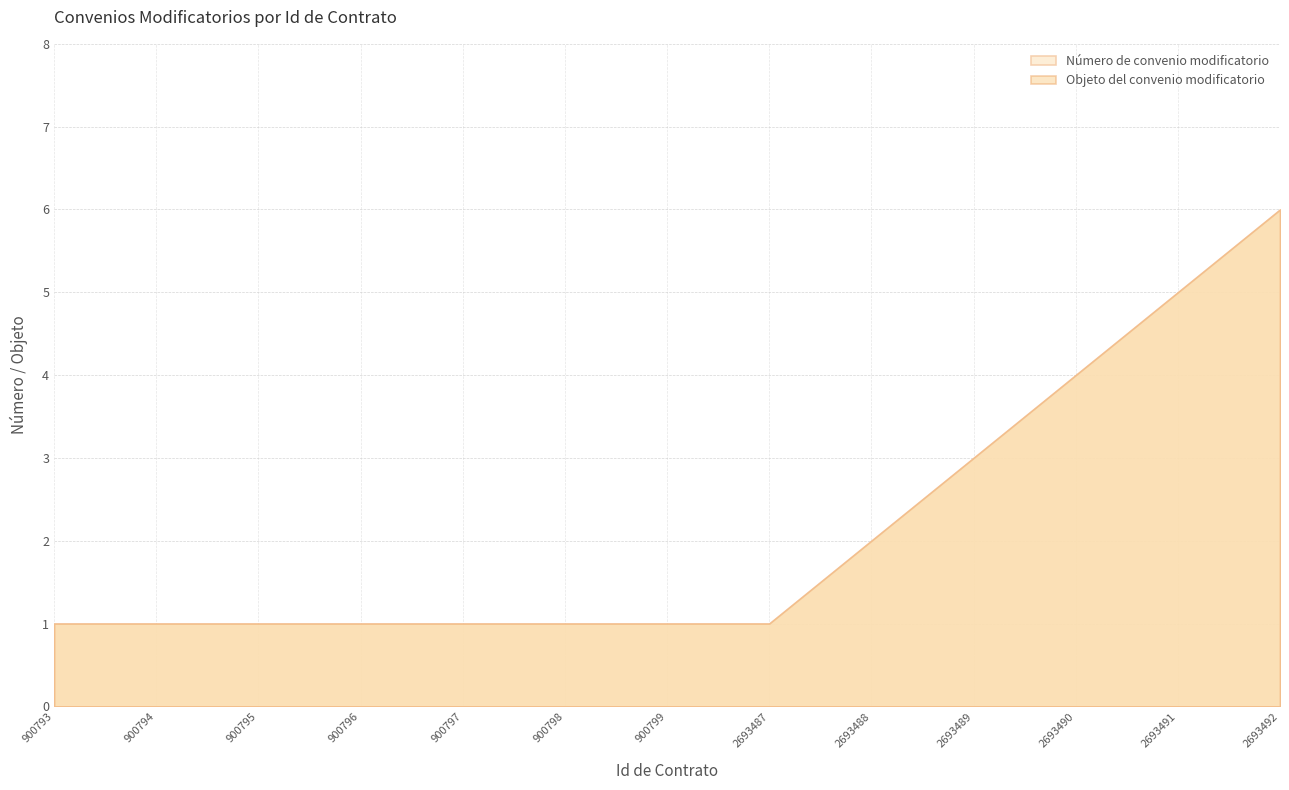

What is the total value across all series at 2693491?

10